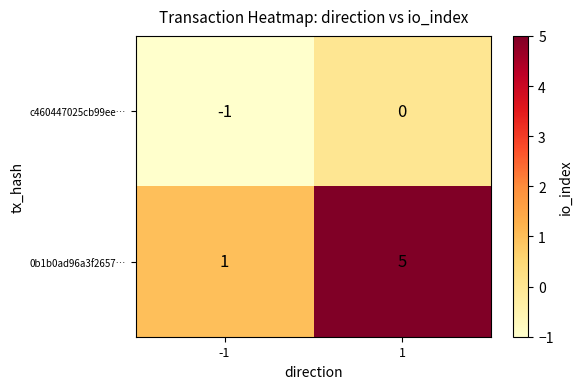

What is the sum of the 0b1b0ad96a3f2657… values at 1 and -1?

6